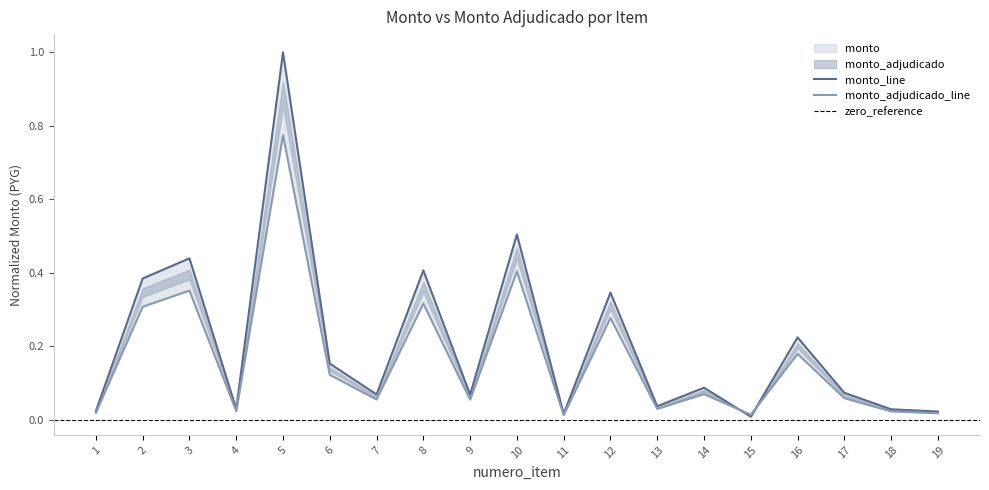

Which category has the lowest value across all series?

15